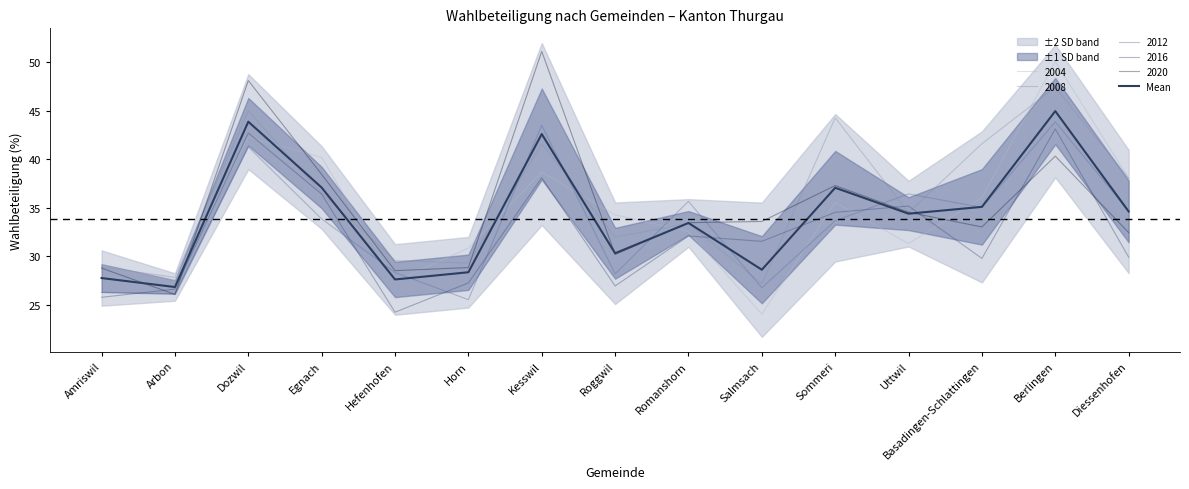

Approximately how many times larger is the value at Kesswil compared to Sommeri?

1.1